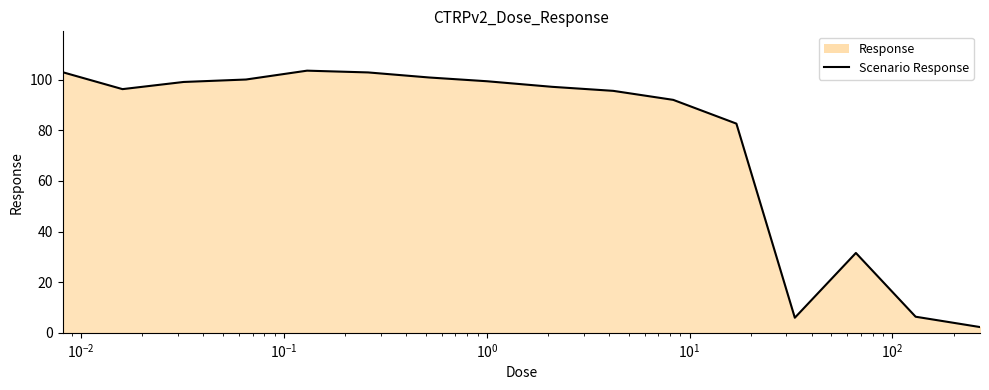

What is the difference between the maximum and minimum values?

101.3